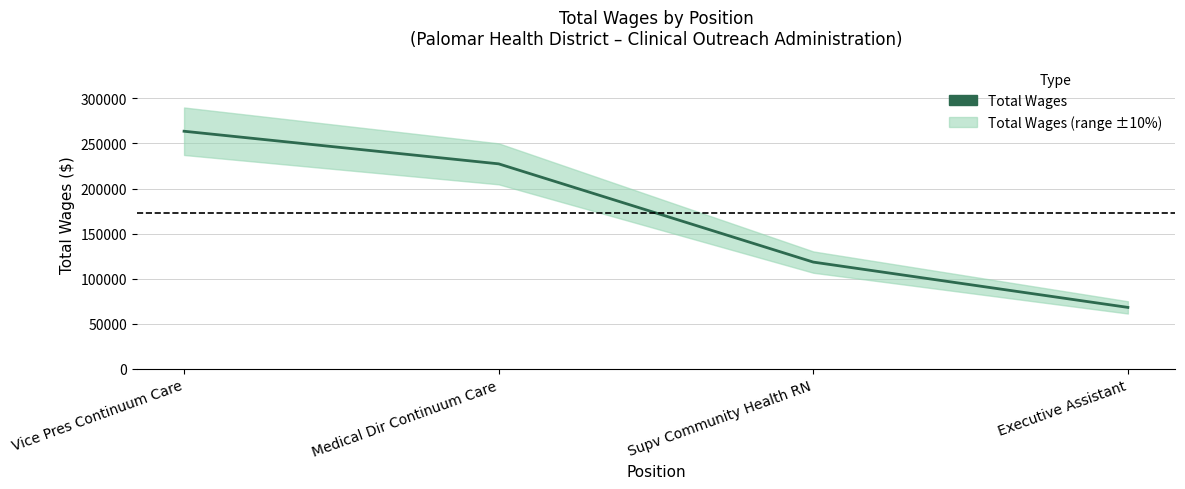

How many values exceed 227395?

1